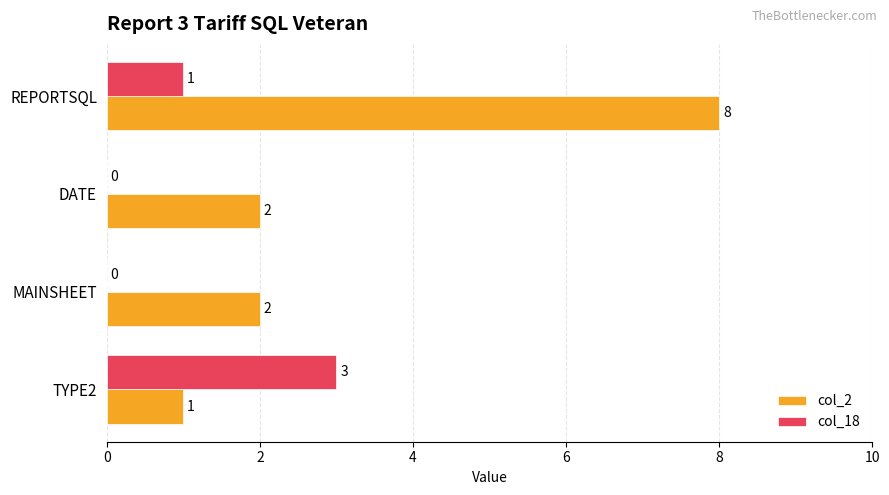

Which series has the largest total across all categories?

col_2